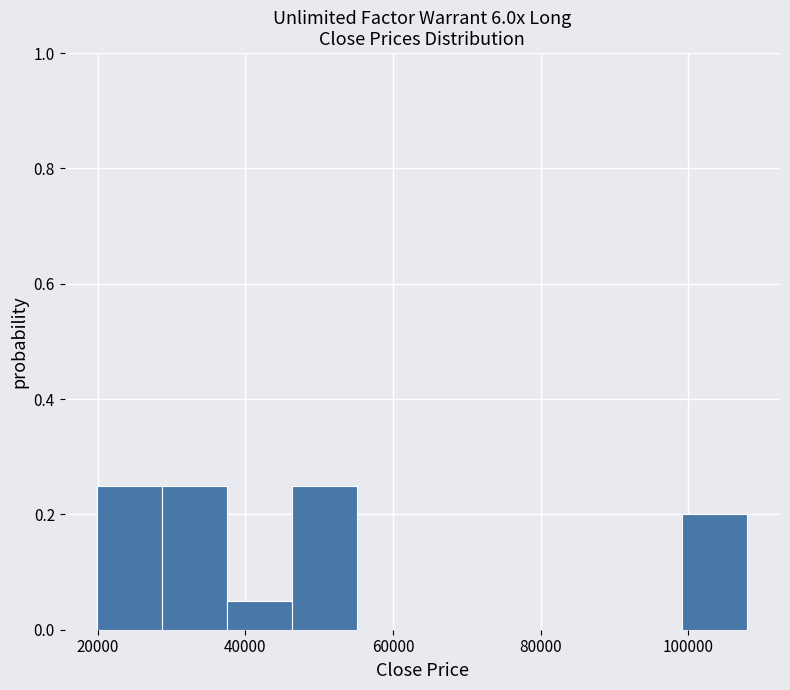

How tall is the bar that spans 38000 to 46000 on the x-axis? Neither the bar edges nor the heights are printed on the chart, so give them approximately, as read against the axes.

0.06